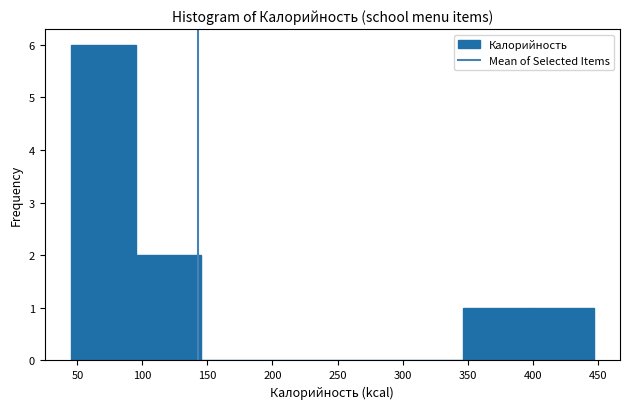

Reading left to right, transcribe this chart: for each bar, give the range it covers on the x-axis and its height. Neither the bar edges nor the heights are printed on the chart, so give them approximately, as read against the axes.

45 to 95: 6
95 to 145: 2
145 to 195: 0
195 to 245: 0
245 to 295: 0
295 to 345: 0
345 to 395: 1
395 to 445: 1